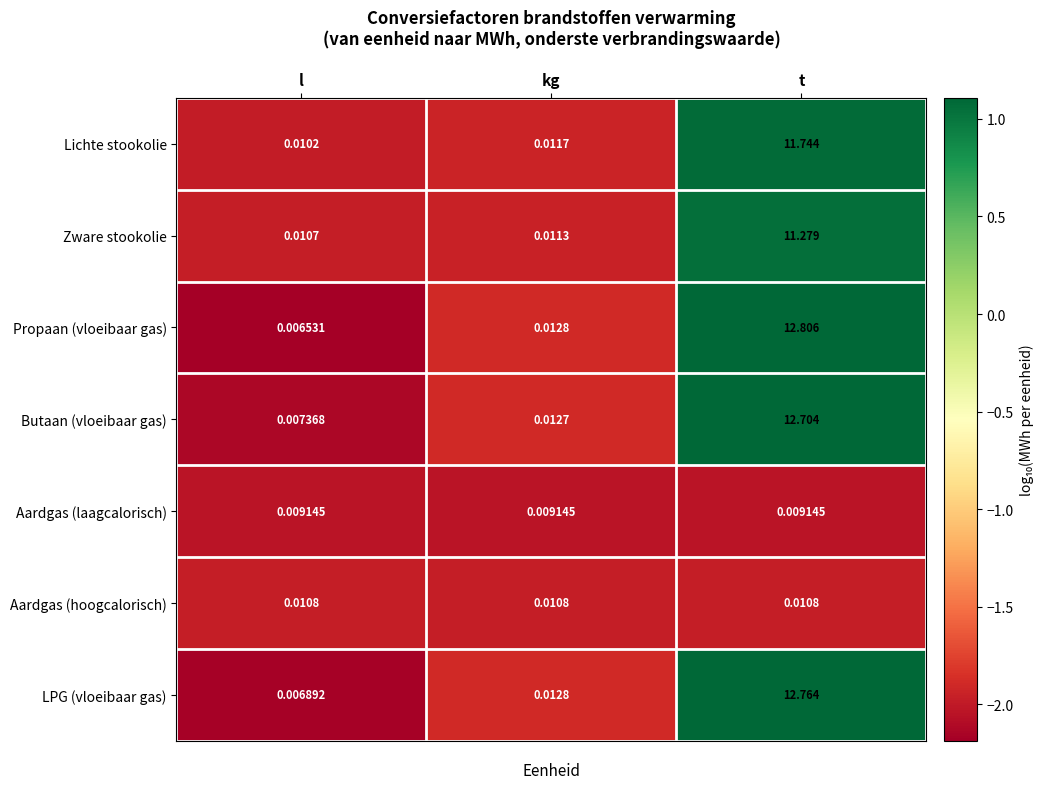

At which label is Propaan (vloeibaar gas) closest to 6?

kg